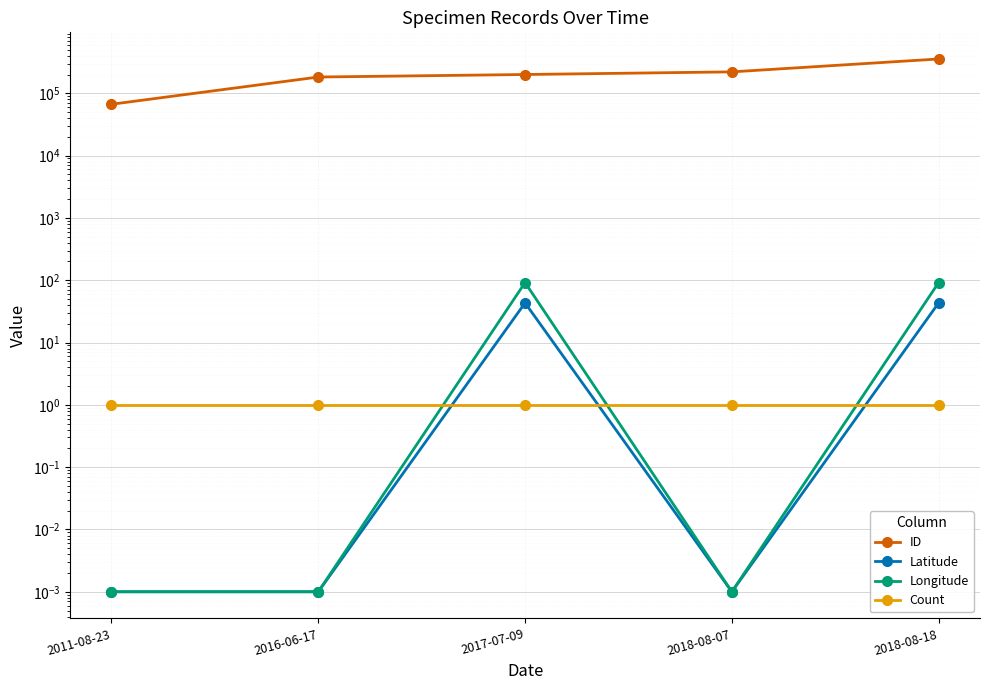

Reading left to right, transcribe all the data shown in this chart.

ID: 2011-08-23=66788.0	2016-06-17=182702.0	2017-07-09=200539.0	2018-08-07=221103.0	2018-08-18=356098.0
Latitude: 2011-08-23=0.0	2016-06-17=0.0	2017-07-09=43.3	2018-08-07=0.0	2018-08-18=43.3
Longitude: 2011-08-23=0.0	2016-06-17=0.0	2017-07-09=91.8	2018-08-07=0.0	2018-08-18=91.8
Count: 2011-08-23=1.0	2016-06-17=1.0	2017-07-09=1.0	2018-08-07=1.0	2018-08-18=1.0